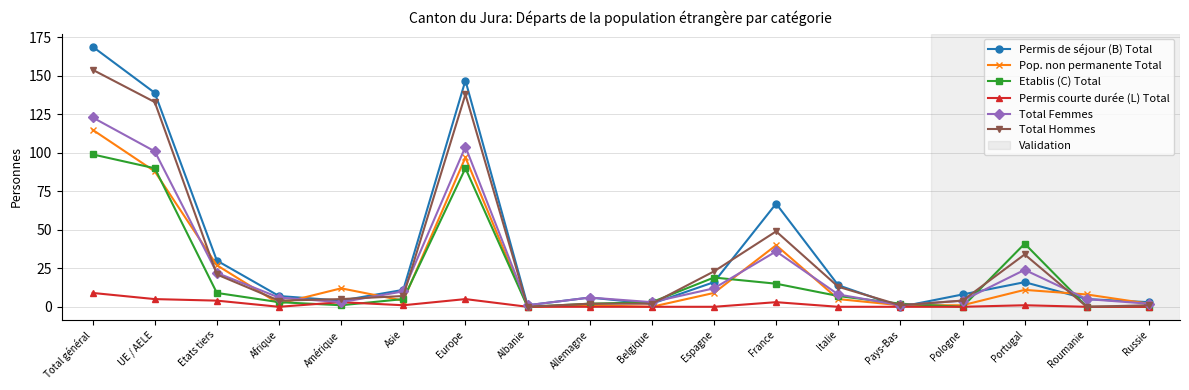

What is the difference between the highest and lowest values at Portugal?

40